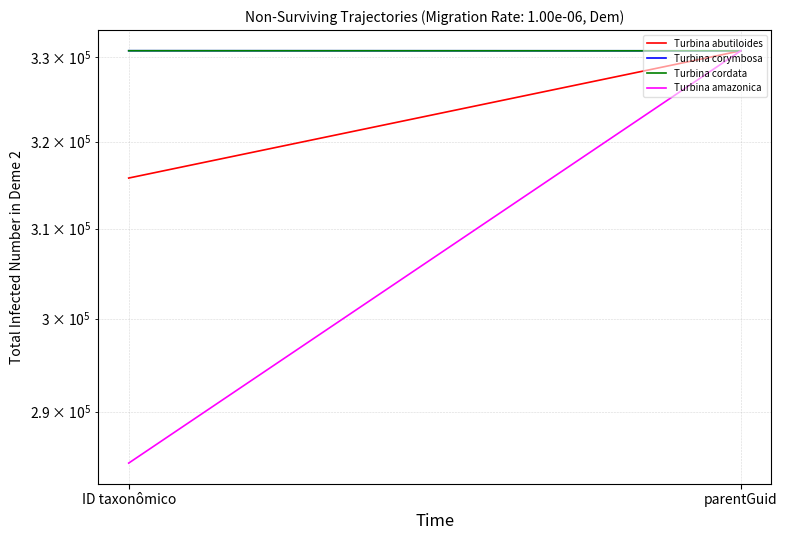

How many categories are shown in the chart?

2